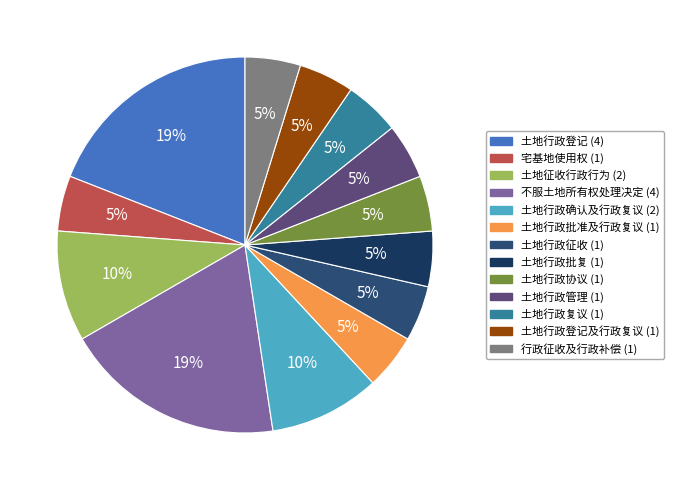

How many segments does this pie chart have?

13